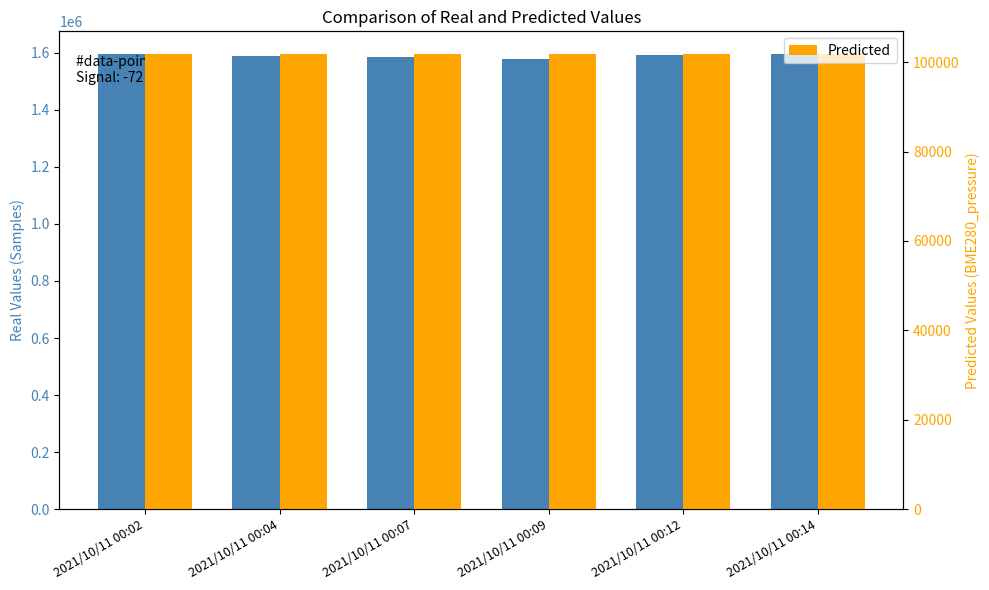

What is the total value across all series at 2021/10/11 00:14?

1697561.5